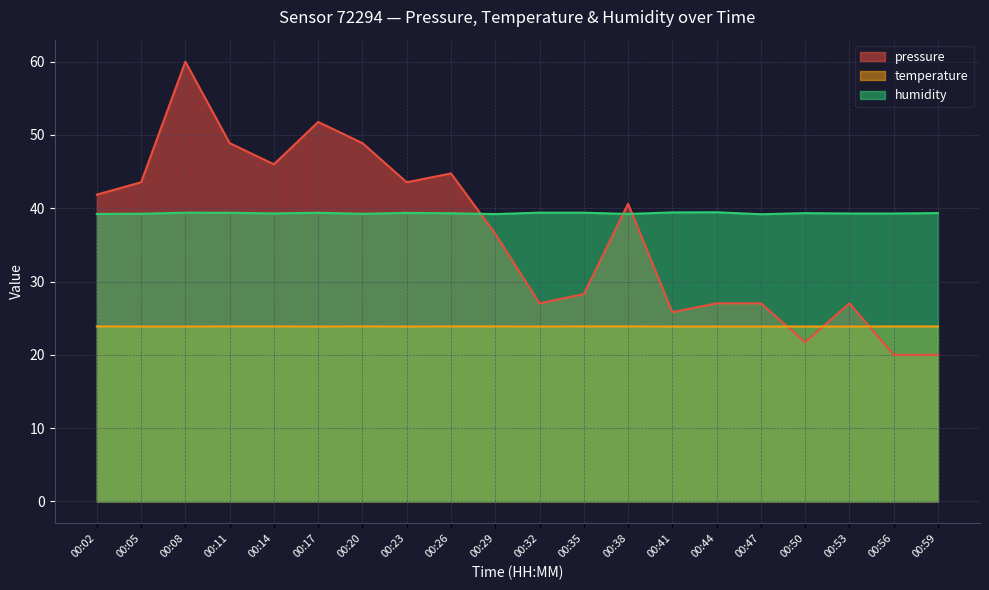

Reading left to right, extract all data points from this chart.

pressure: 00:02=41.9	00:05=43.5	00:08=60.0	00:11=48.9	00:14=46.0	00:17=51.8	00:20=48.9	00:23=43.5	00:26=44.7	00:29=36.5	00:32=27.0	00:35=28.3	00:38=40.6	00:41=25.8	00:44=27.0	00:47=27.0	00:50=21.7	00:53=27.0	00:56=20.0	00:59=20.0
temperature: 00:02=23.9	00:05=23.9	00:08=23.9	00:11=23.9	00:14=23.9	00:17=23.9	00:20=23.9	00:23=23.9	00:26=23.9	00:29=23.9	00:32=23.9	00:35=23.9	00:38=23.9	00:41=23.9	00:44=23.9	00:47=23.9	00:50=23.9	00:53=23.9	00:56=23.9	00:59=23.9
humidity: 00:02=39.2	00:05=39.2	00:08=39.4	00:11=39.4	00:14=39.3	00:17=39.4	00:20=39.2	00:23=39.4	00:26=39.3	00:29=39.2	00:32=39.4	00:35=39.4	00:38=39.2	00:41=39.4	00:44=39.5	00:47=39.2	00:50=39.3	00:53=39.3	00:56=39.3	00:59=39.3